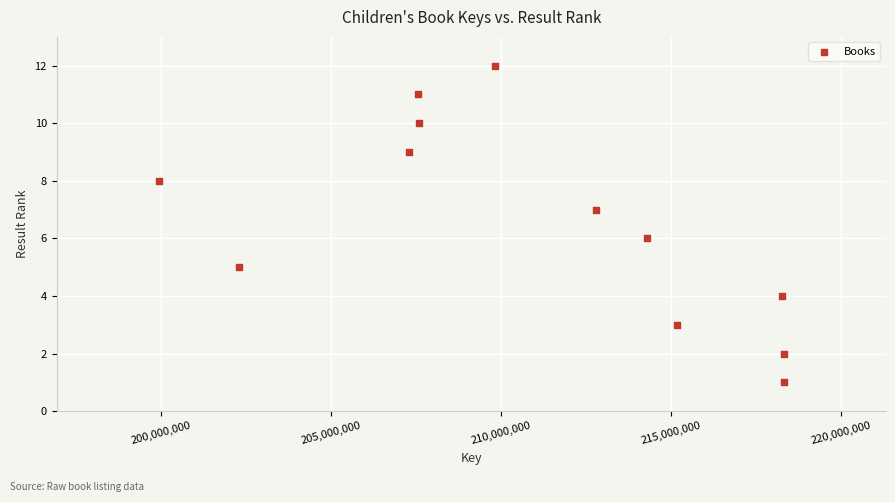

What is the average X value?

210979932